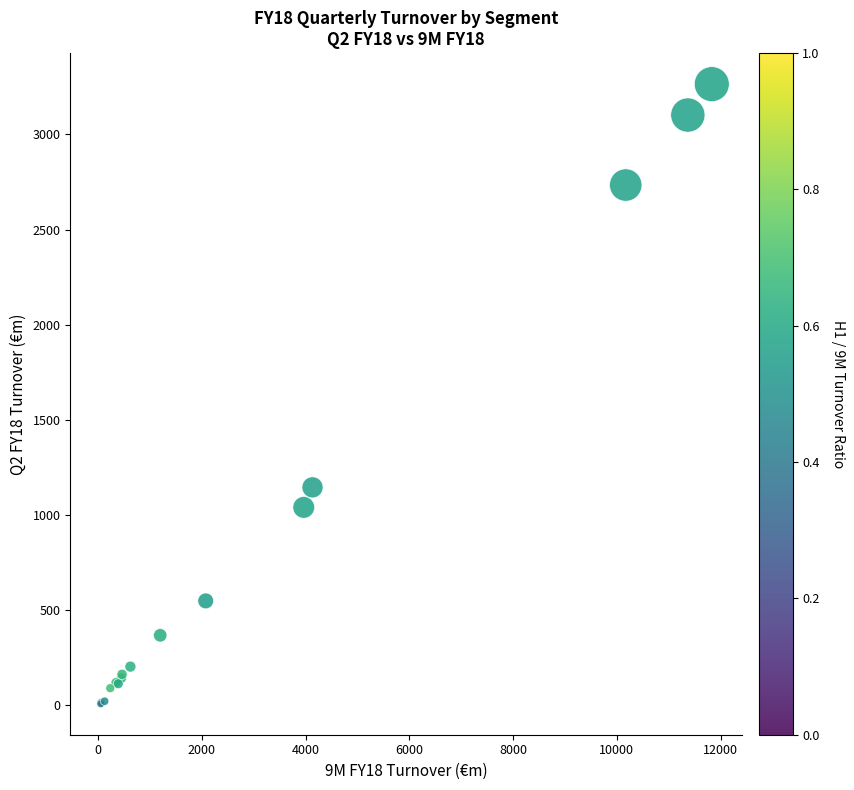

What Y value in the scatter plot is closest to 1636?

1145.2